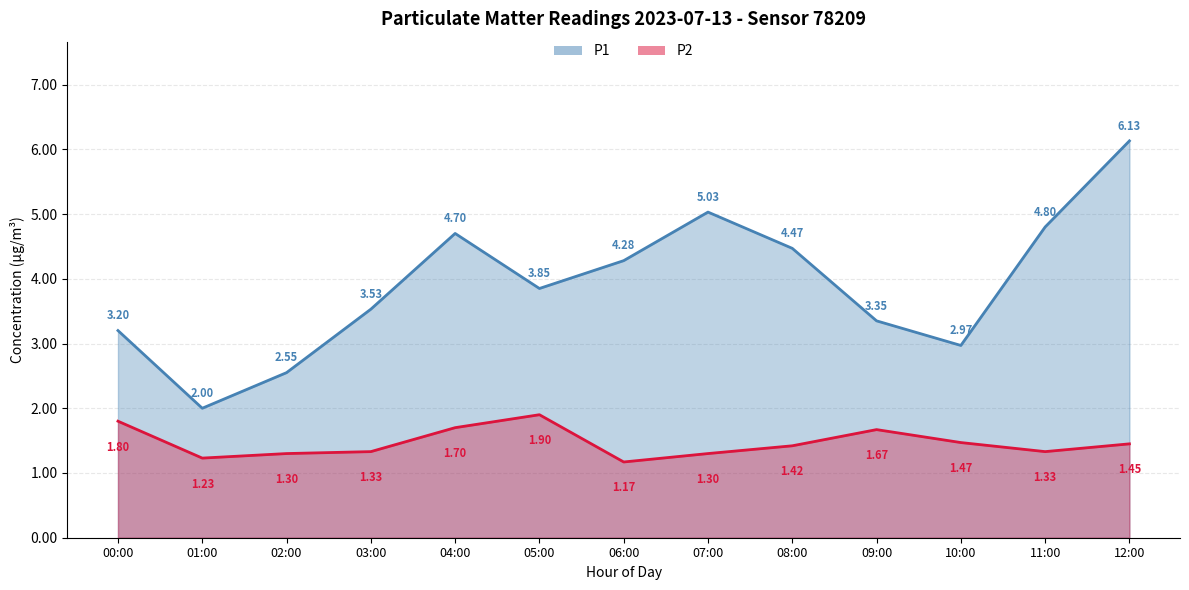

At which label does P2 reach its minimum?

06:00